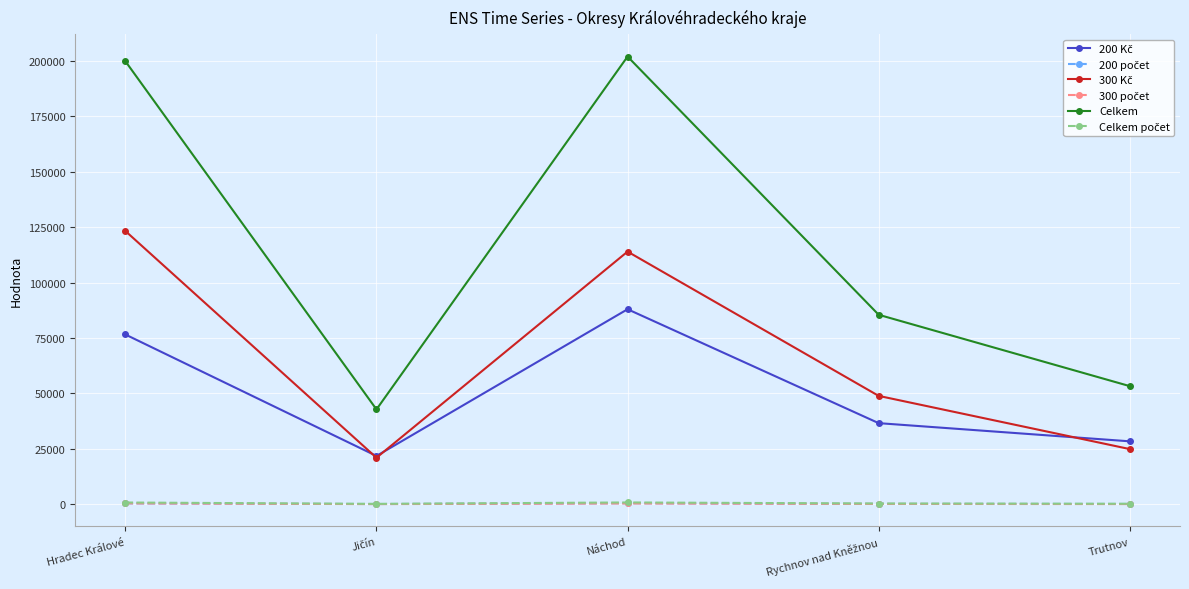

What is the maximum value shown in the chart?

202000